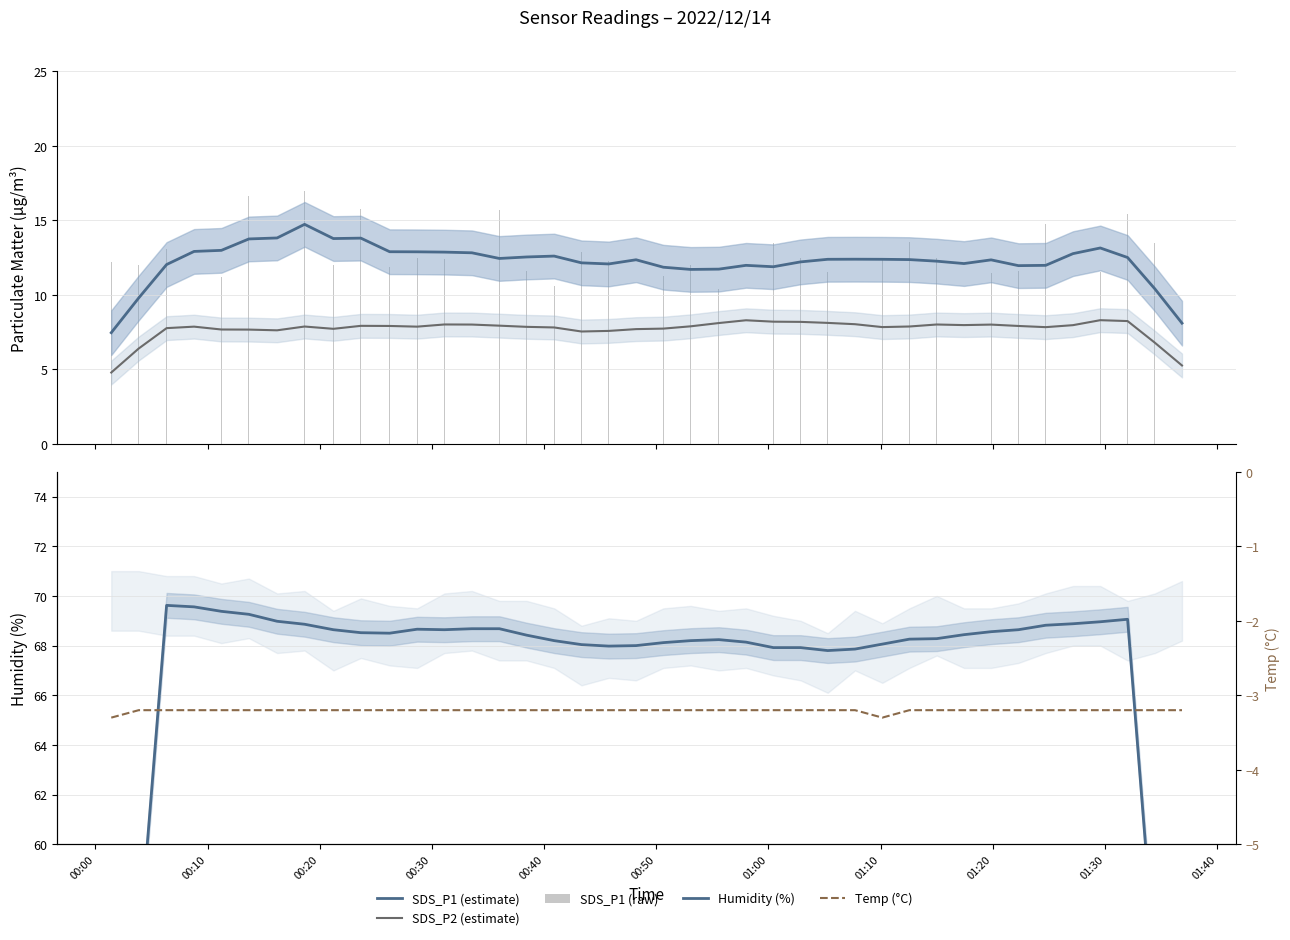

Is the value of SDS_P1 (raw) at 01:00 greater than the value of SDS_P1 (estimate) at 00:50?

No